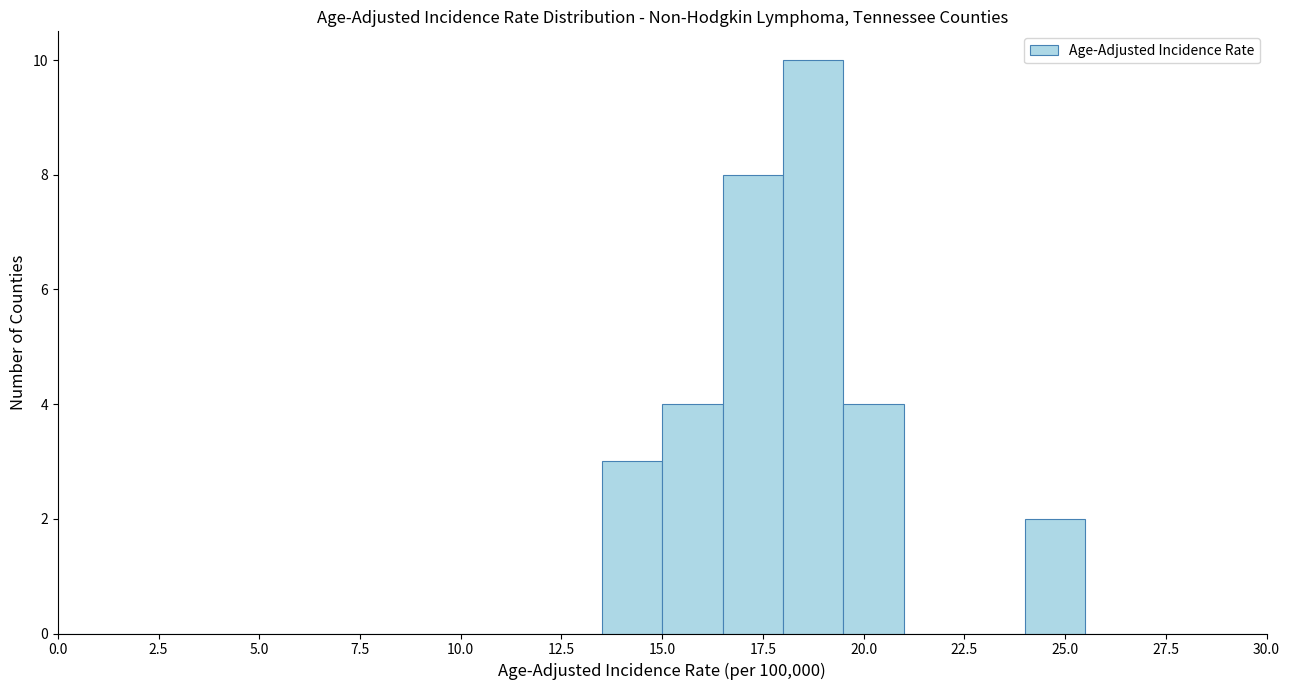

Around what value on the x-axis is the tallest bar? Give the approximate position of its centre, as read against the axis.

19.0